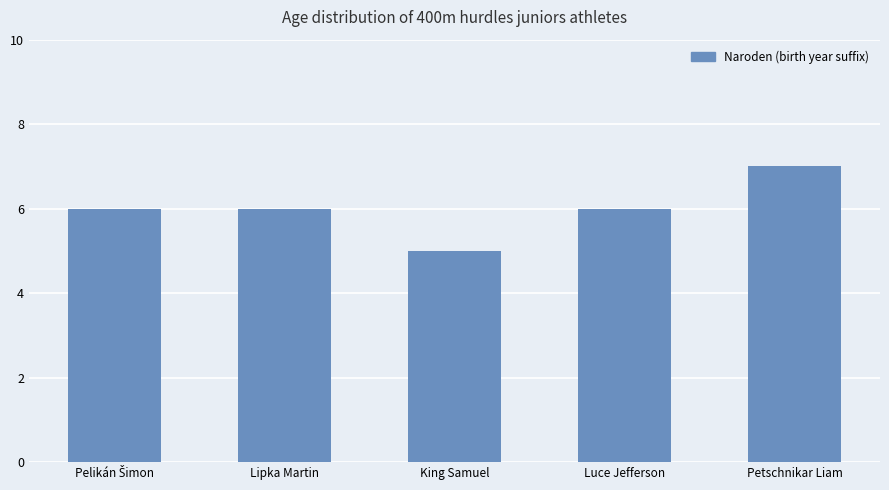

The chart shows a value of 8 at Lipka Martin. True or false?

False